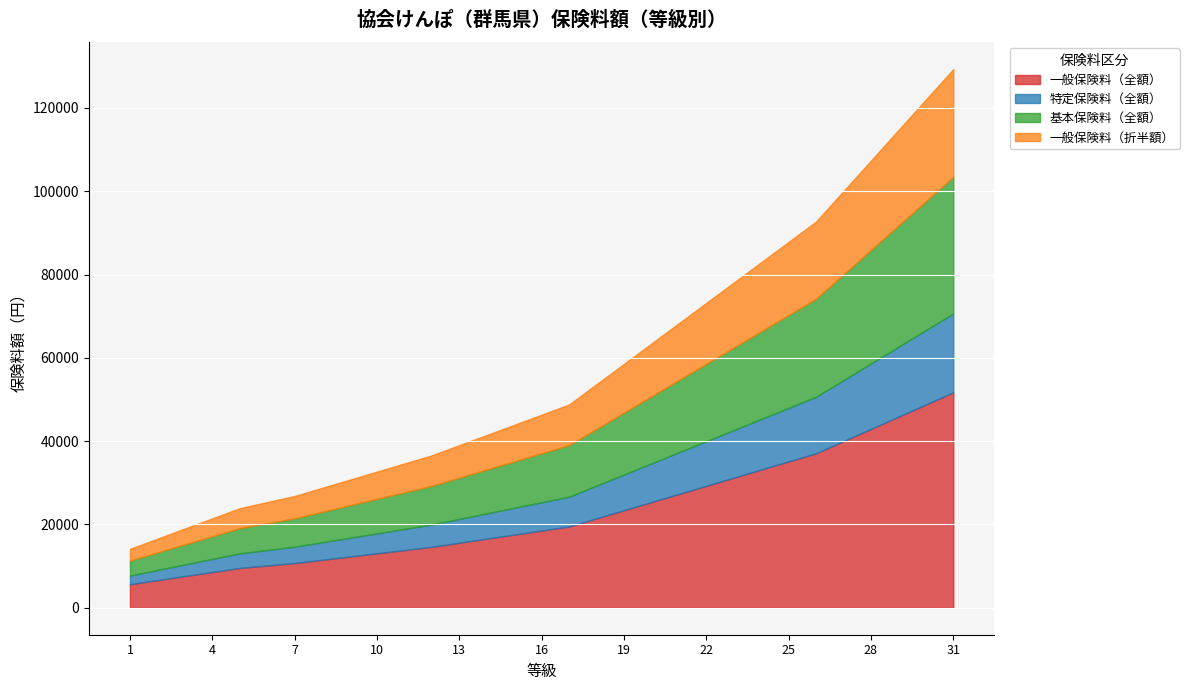

What is the total value across all series at 7?

26840.0